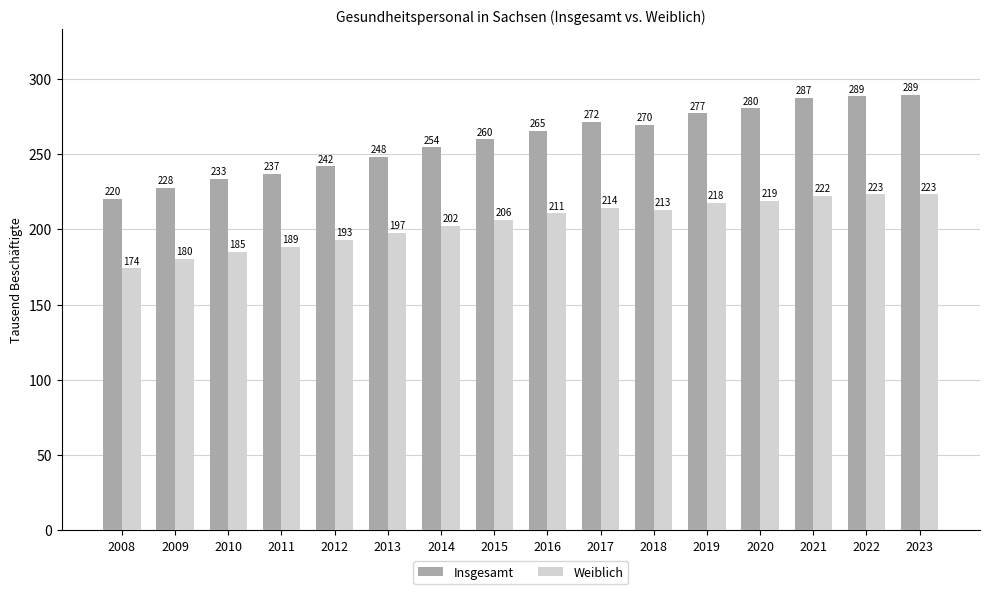

What are all the series names shown in the legend?

Insgesamt, Weiblich